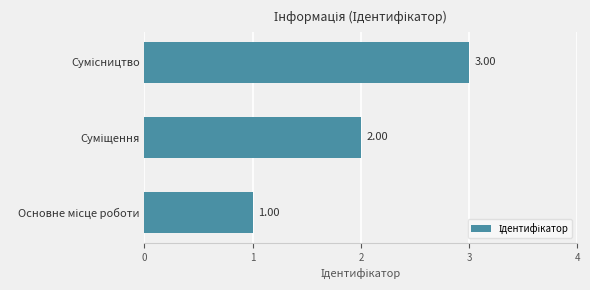

How many data points are less than 2?

1